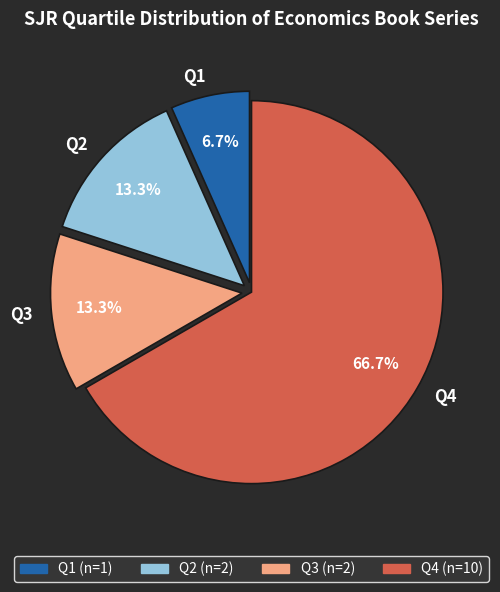

To the nearest percent, what portion does Q1 represent?

7%